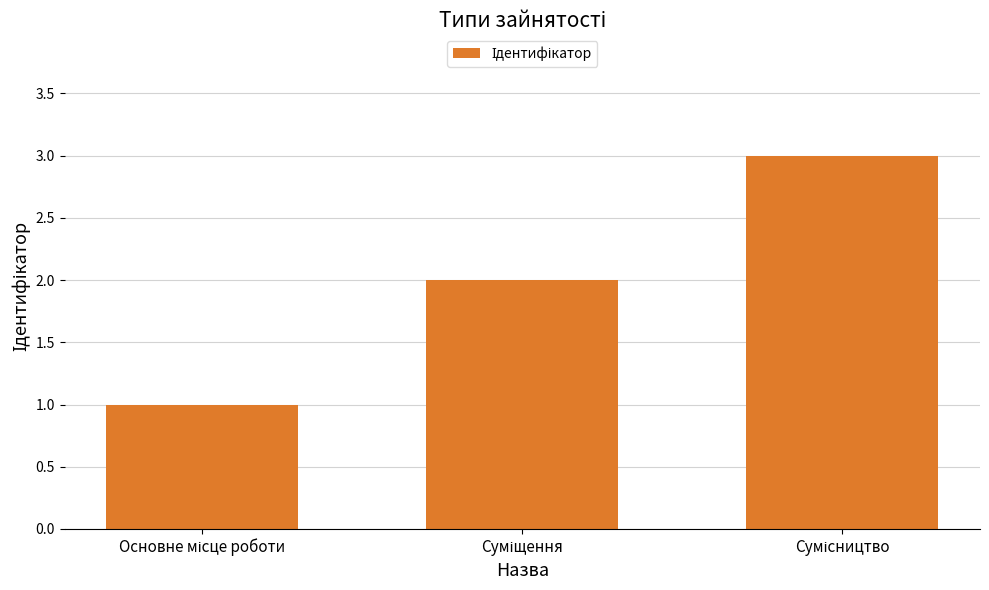

What is the greatest value displayed?

3